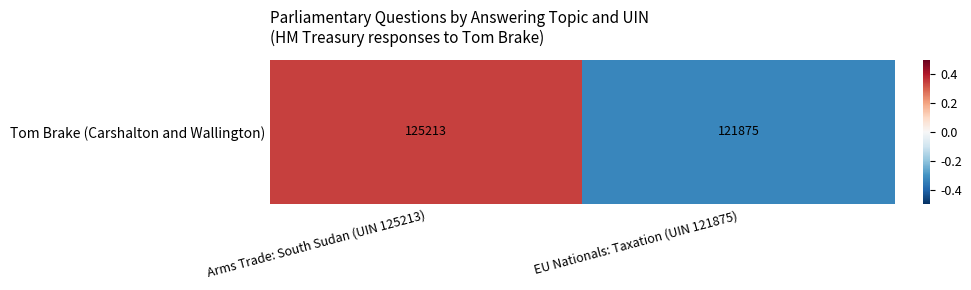

What is the minimum value shown in the chart?

-0.3